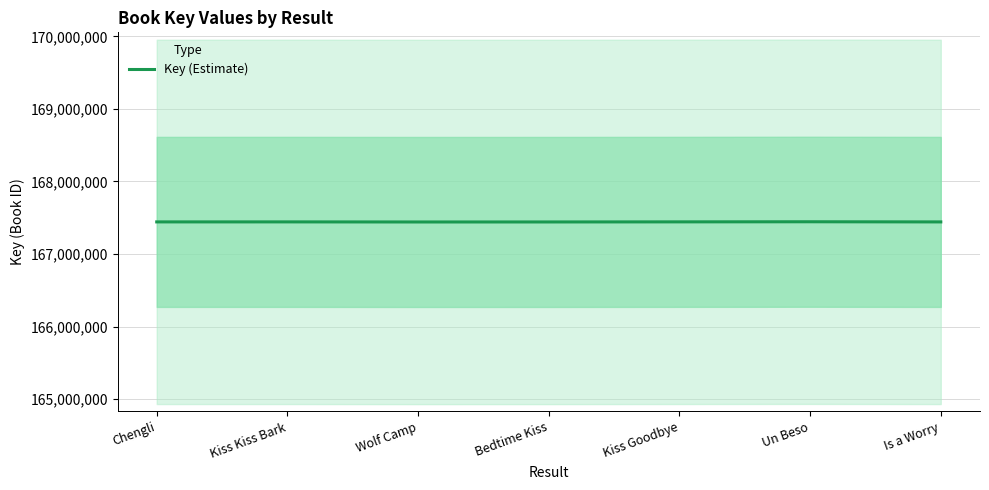

Which label corresponds to the smallest value in the chart?

Wolf Camp